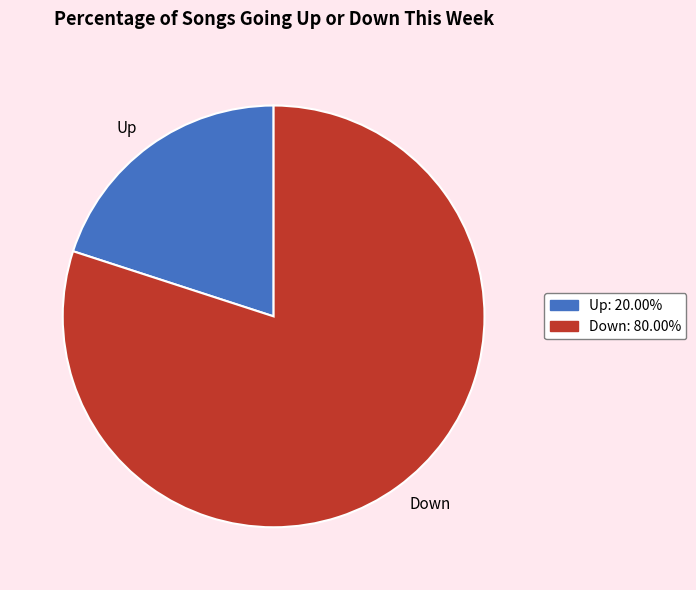

Rank the categories by value from lowest to highest.

Up, Down